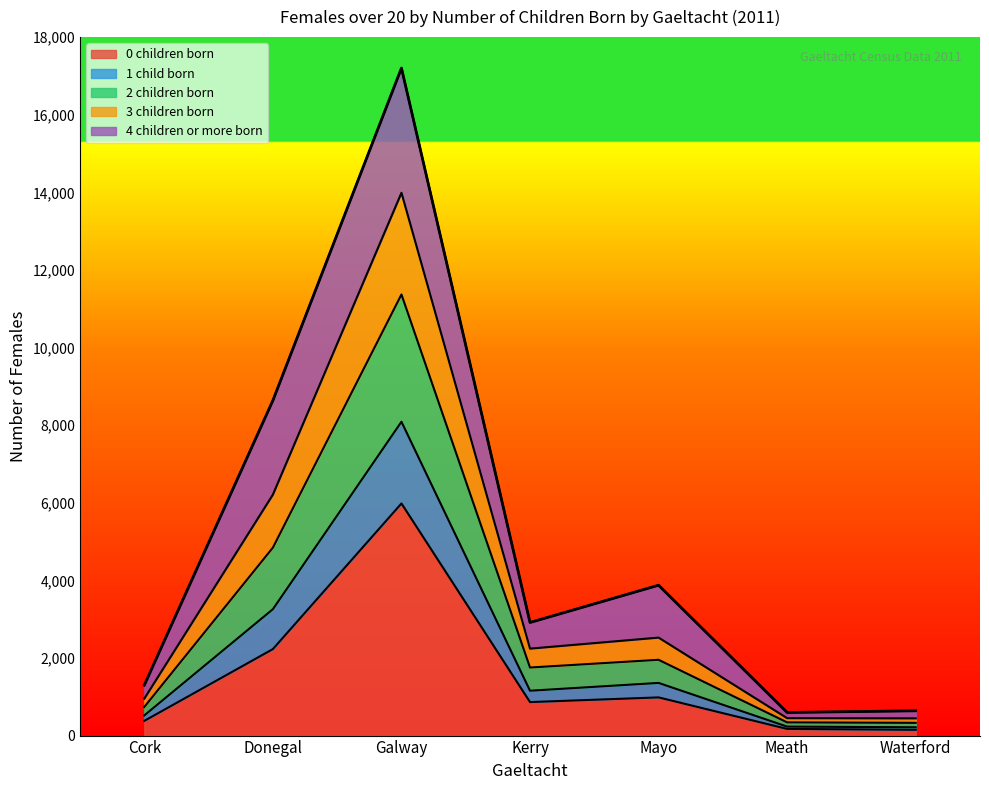

Does the chart have visible grid lines?

No